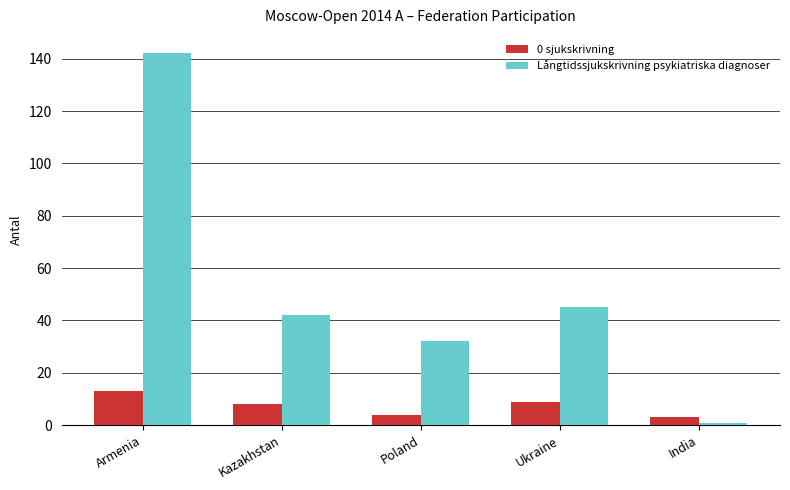

What is the value of the Långtidssjukskrivning psykiatriska diagnoser bar at the 2nd from the left?

42